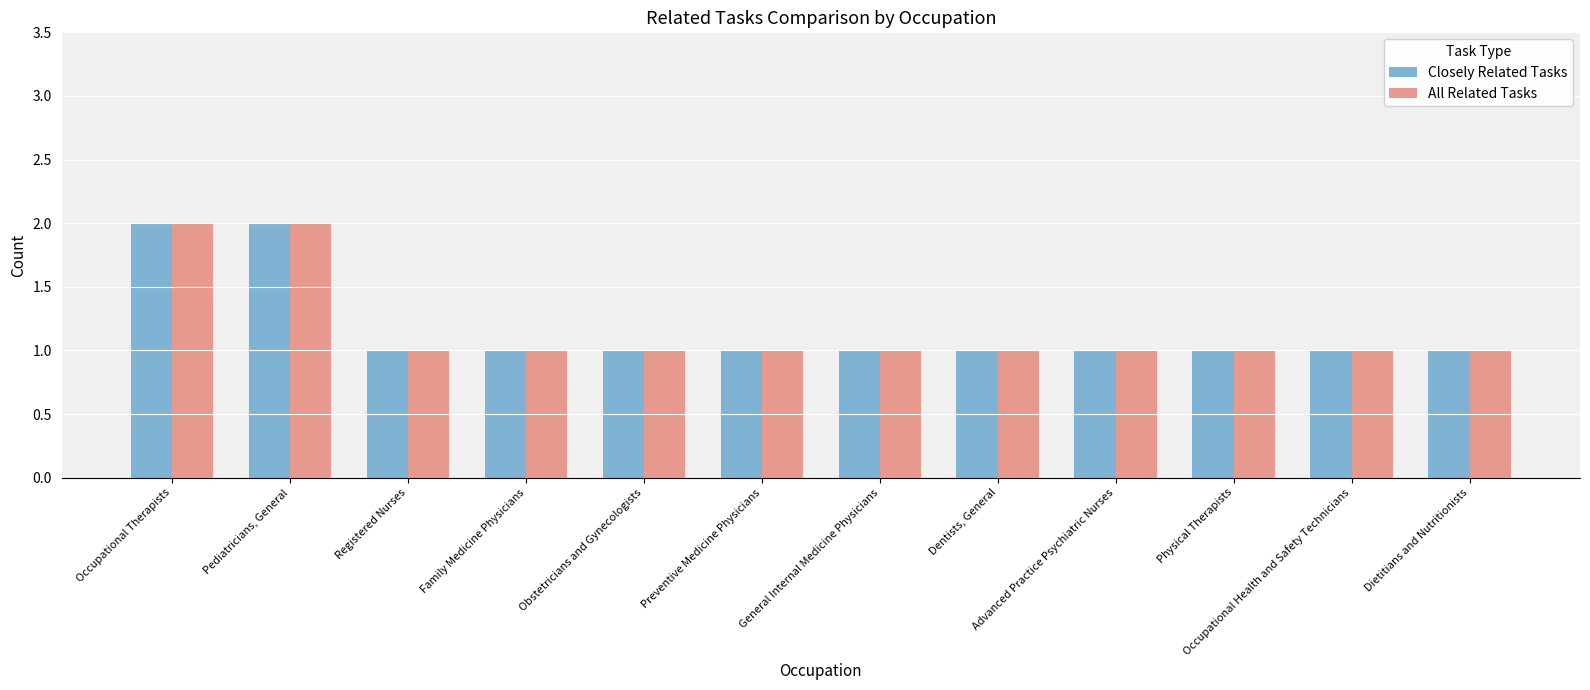

What is the sum of all All Related Tasks values?

14